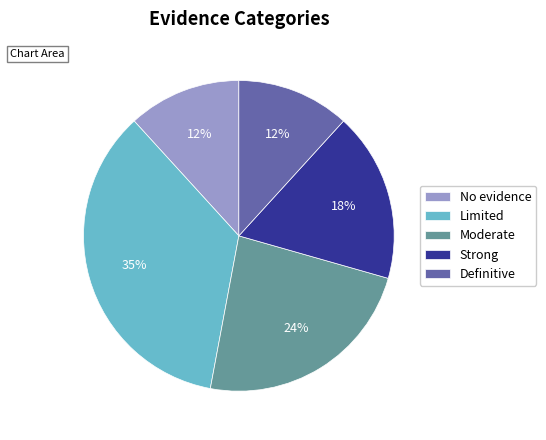

Is the sum of No evidence and Limited greater than half?

No